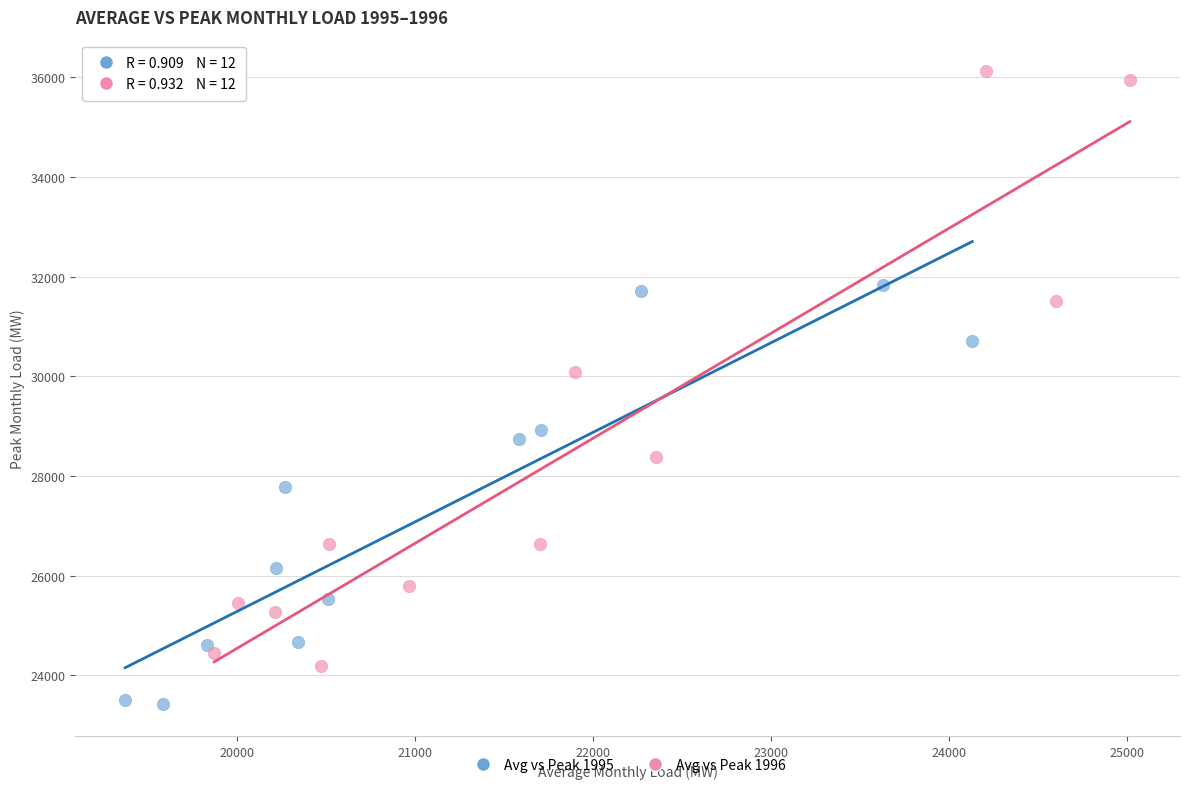

Which series reaches the maximum Y coordinate?

Avg vs Peak 1996